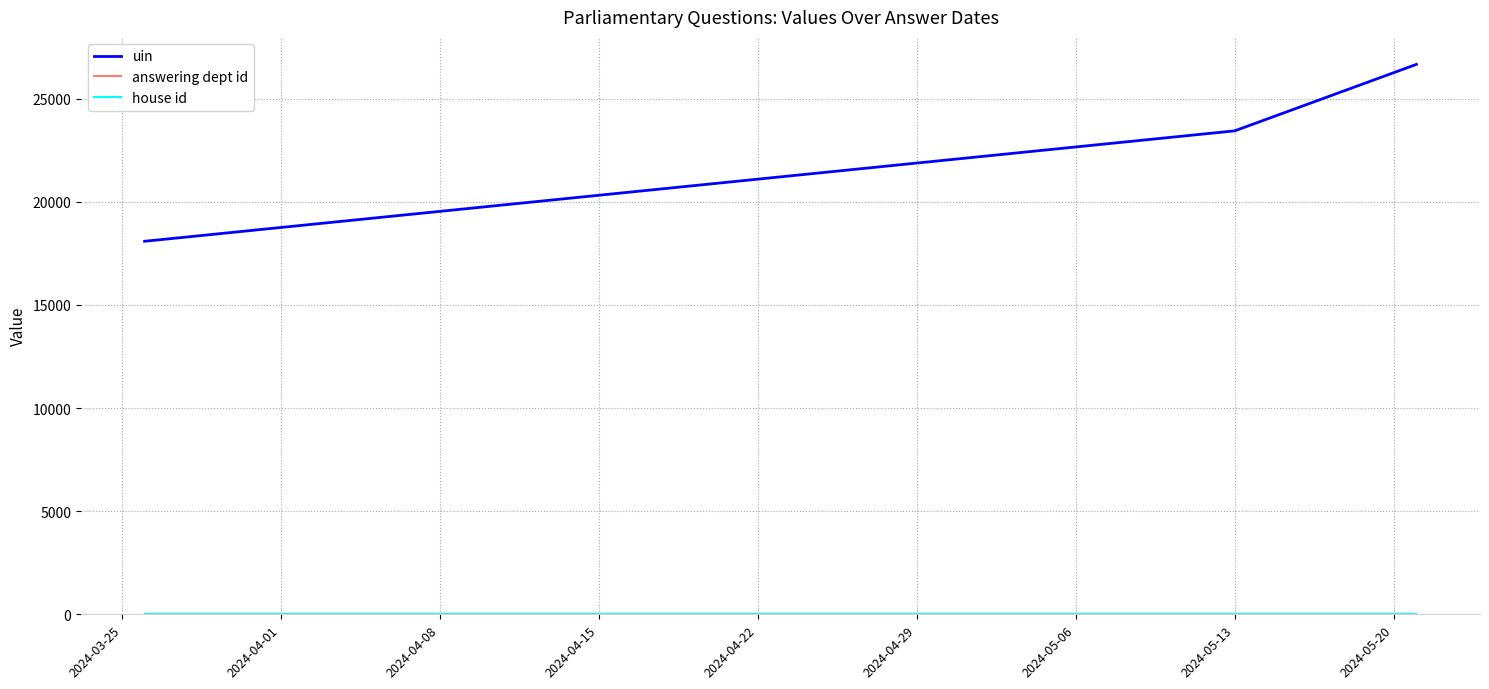

Is this an area chart (filled region under the line)?

No